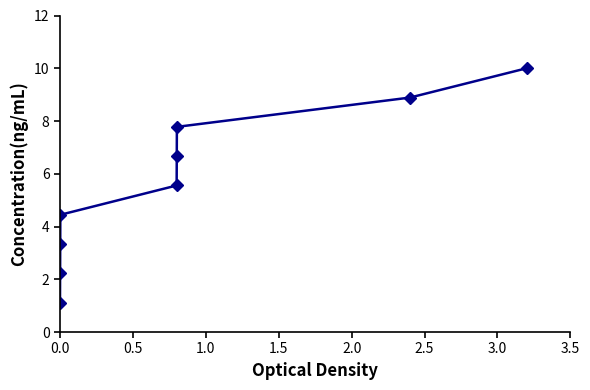

What is the difference between the second highest and minimum values?

7.8